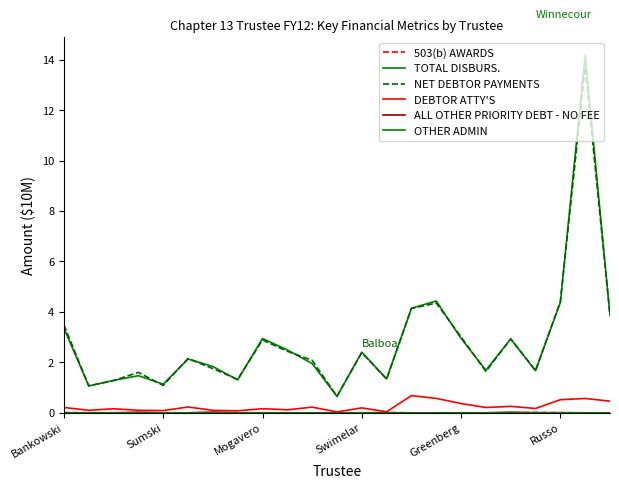

True or false: 503(b) AWARDS and TOTAL DISBURS. cross at least once.

False